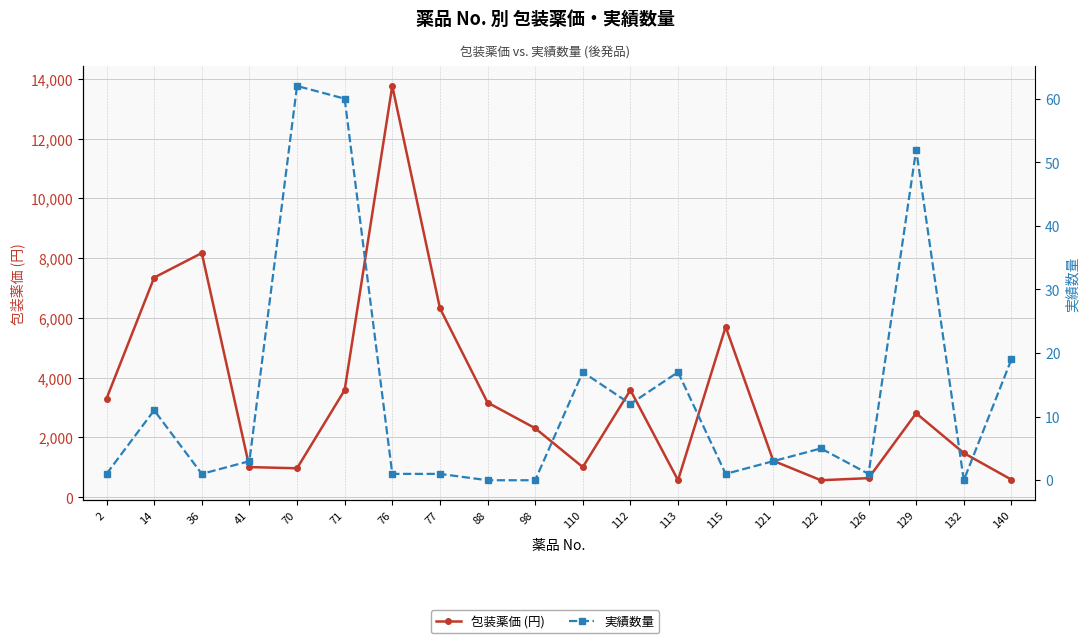

At which label does 包装薬価 (円) first exceed 2810?

2